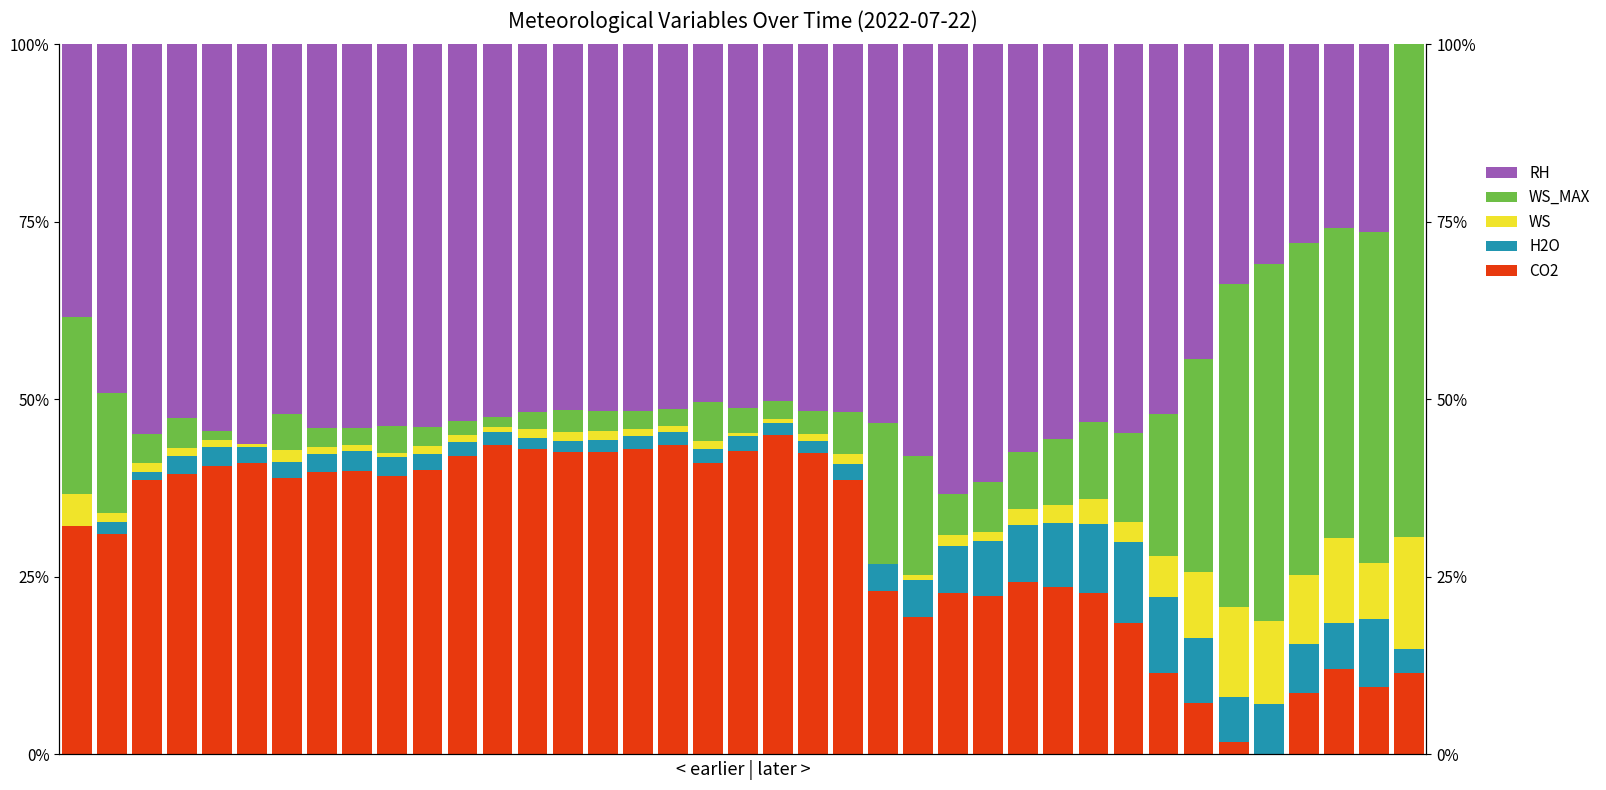

What is the sum of the H2O values at 17 and 38?

5.2